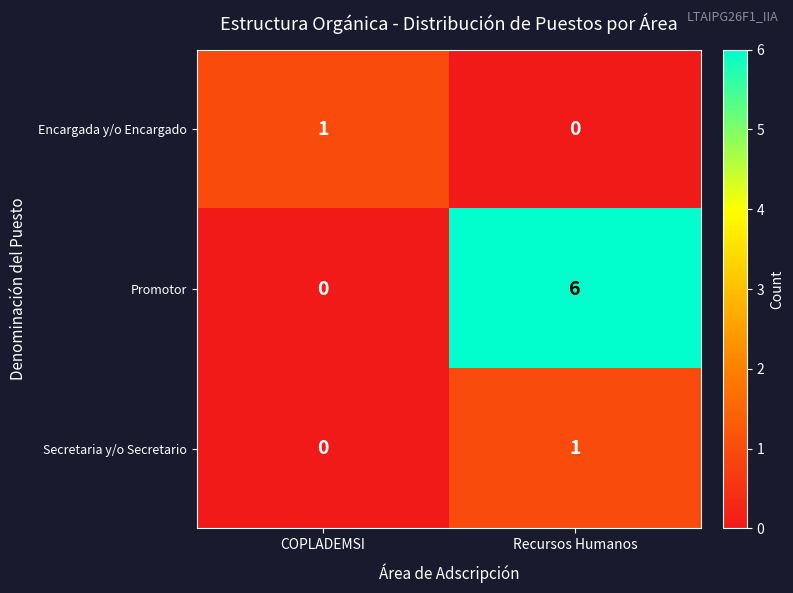

How many values in the Secretaria y/o Secretario series are below 1?

1